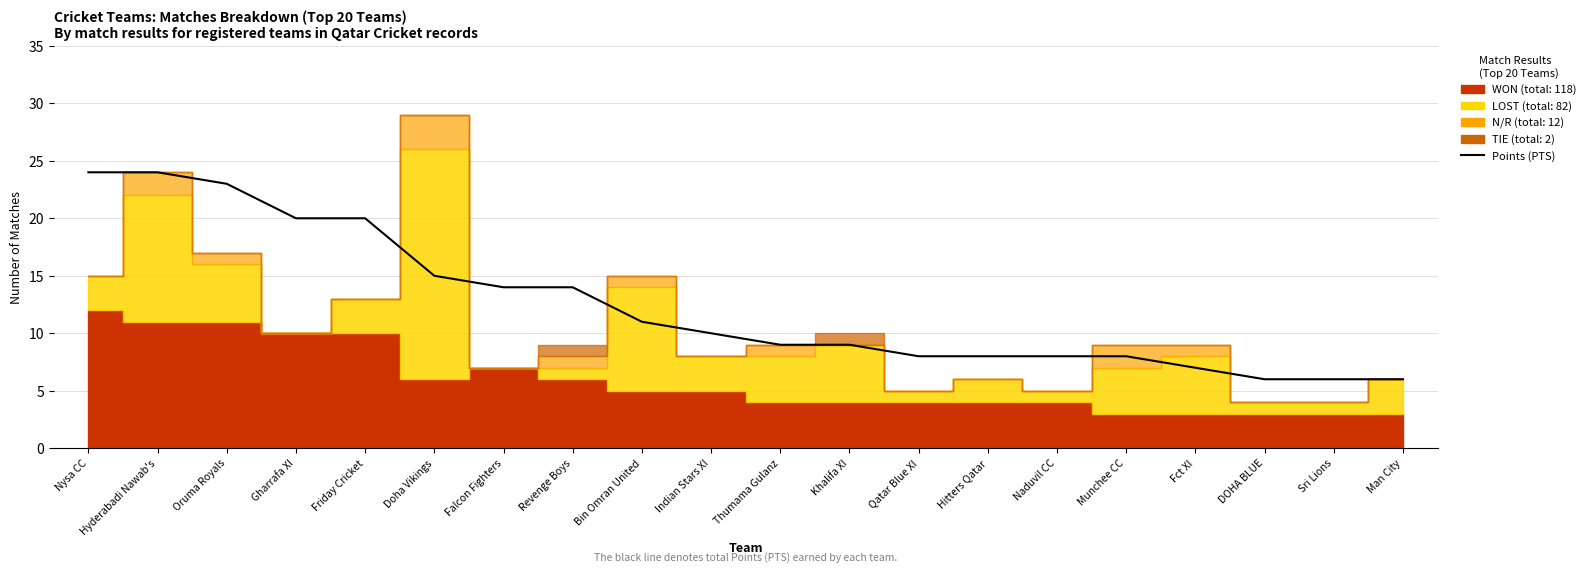

Where does the data first go above 10?

Nysa CC